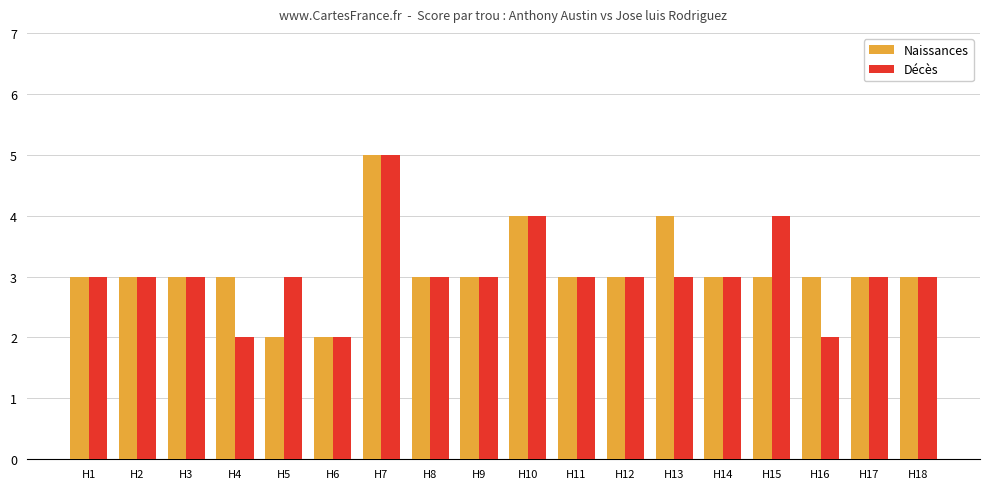

Reading right to left, transcribe all the data shown in this chart.

Naissances: H18=3	H17=3	H16=3	H15=3	H14=3	H13=4	H12=3	H11=3	H10=4	H9=3	H8=3	H7=5	H6=2	H5=2	H4=3	H3=3	H2=3	H1=3
Décès: H18=3	H17=3	H16=2	H15=4	H14=3	H13=3	H12=3	H11=3	H10=4	H9=3	H8=3	H7=5	H6=2	H5=3	H4=2	H3=3	H2=3	H1=3